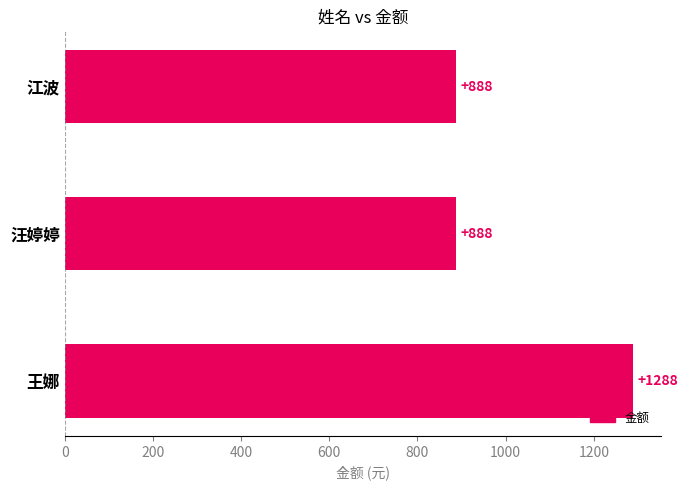

What is the maximum value shown in the chart?

1288